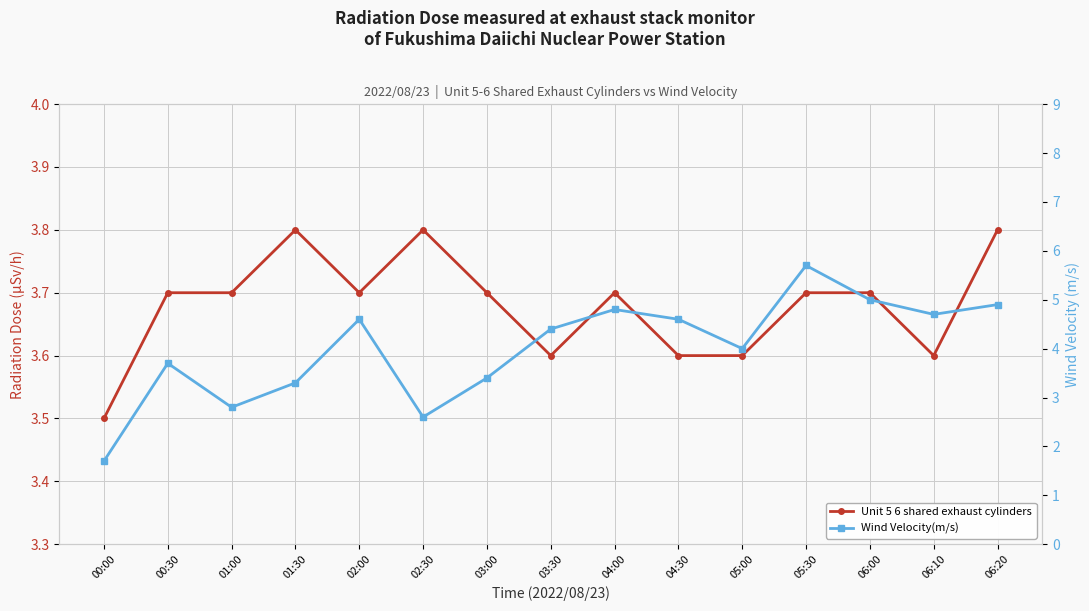

What is the average value of the Wind Velocity(m/s) series?

4.0